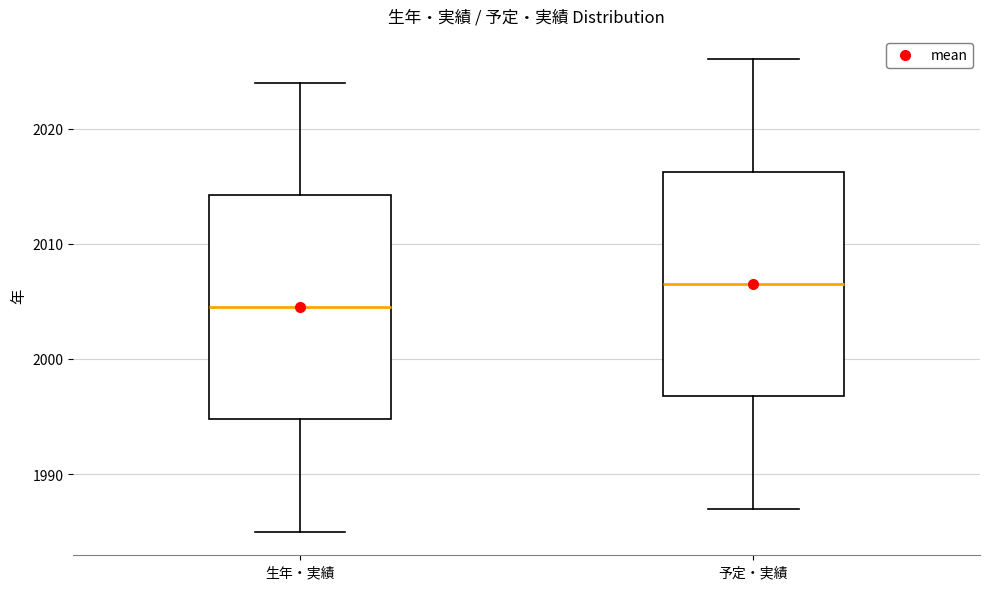

Reading left to right, read every box against the y-axis: the position of its median line, the range the box covers, and the ends of its whiskers. The values are not printed on the chart, so give them approximately, as read against the axis.

生年・実績: median 2005, box 1995 to 2014, whiskers 1985 to 2024
予定・実績: median 2007, box 1997 to 2016, whiskers 1987 to 2026